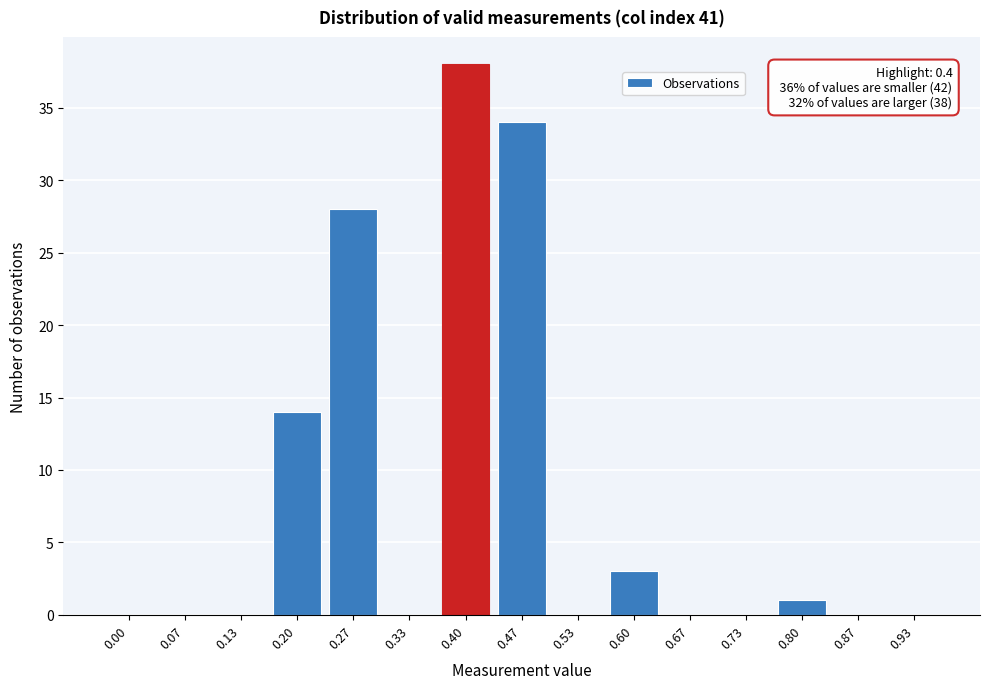

Reading left to right, what are all the values shown in this chart?

0.00=0	0.07=0	0.13=0	0.20=14	0.27=28	0.33=0	0.40=38	0.47=34	0.53=0	0.60=3	0.67=0	0.73=0	0.80=1	0.87=0	0.93=0